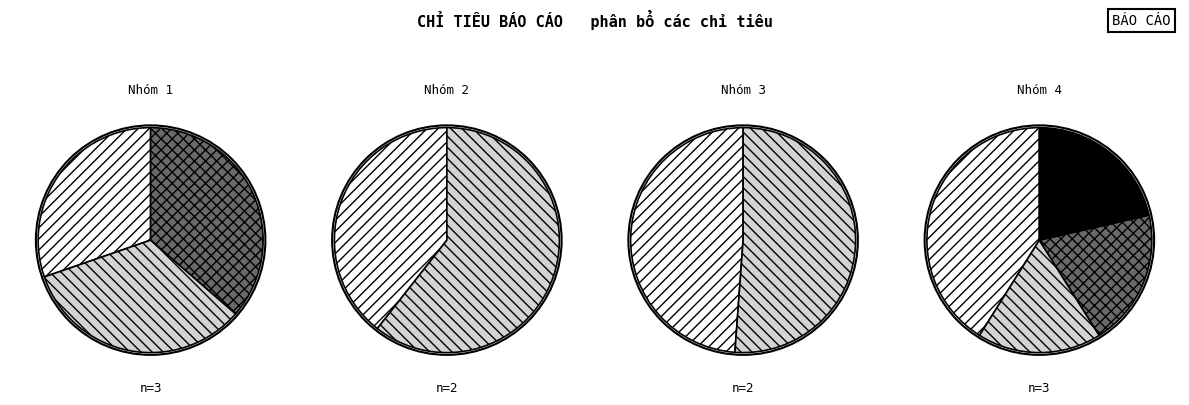

Is it true that 2.2 Tổng giá trị is 17% of the pie?

True